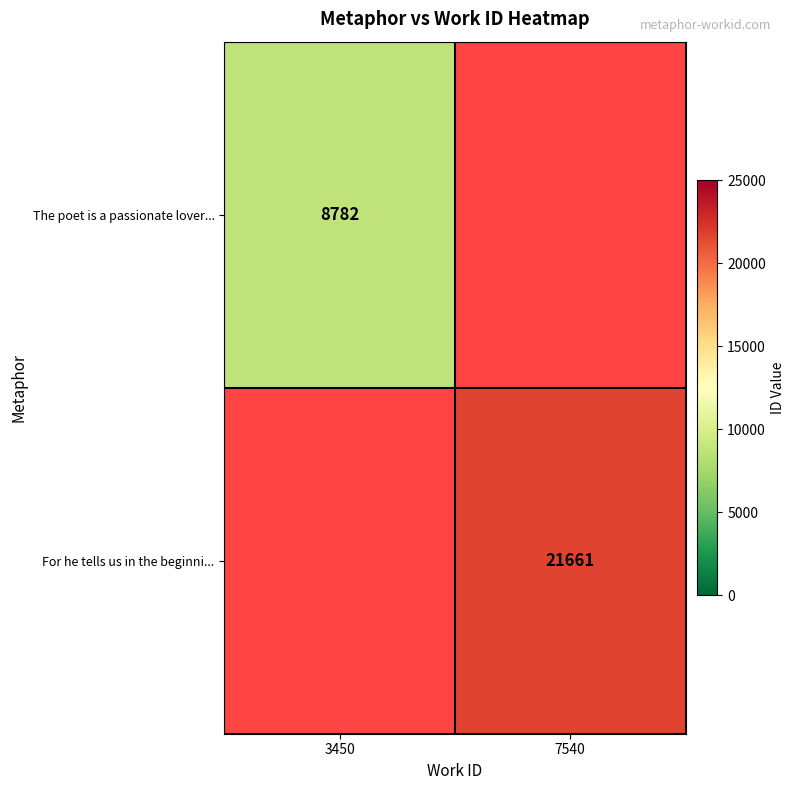

Is it true that For he tells us in the beginni... equals 21661 at 7540?

True